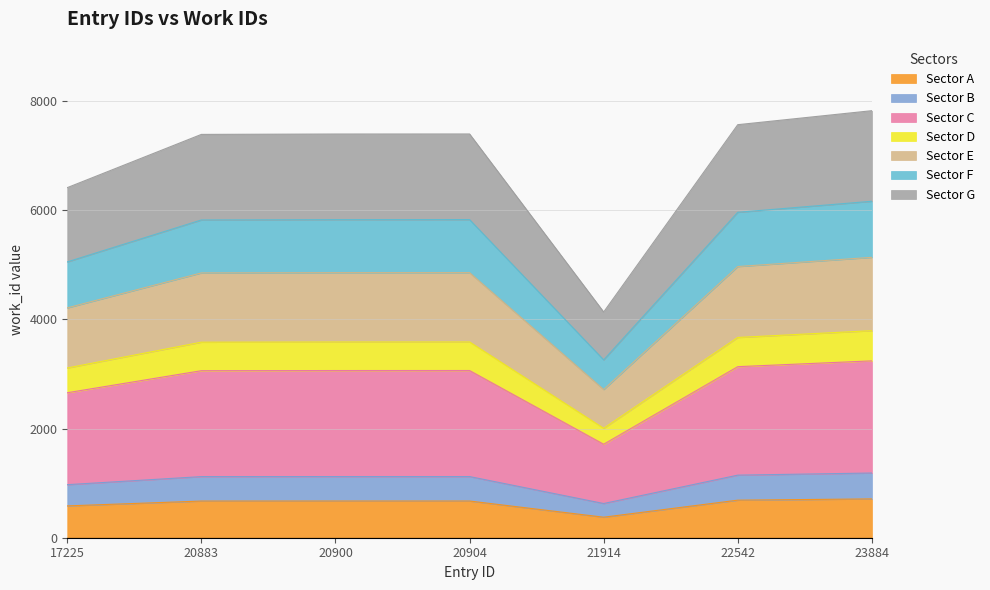

True or false: the data has more than 2 interior local peaks.

False